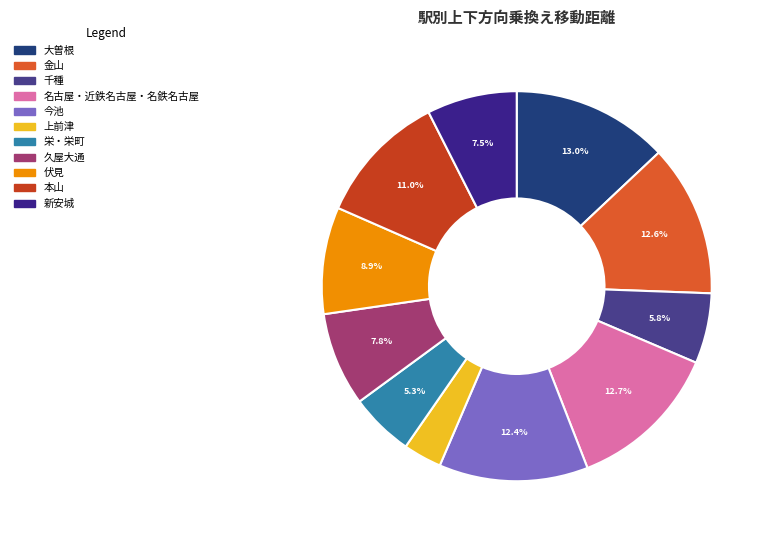

What percentage is NOT represented by 上前津?

96.8%